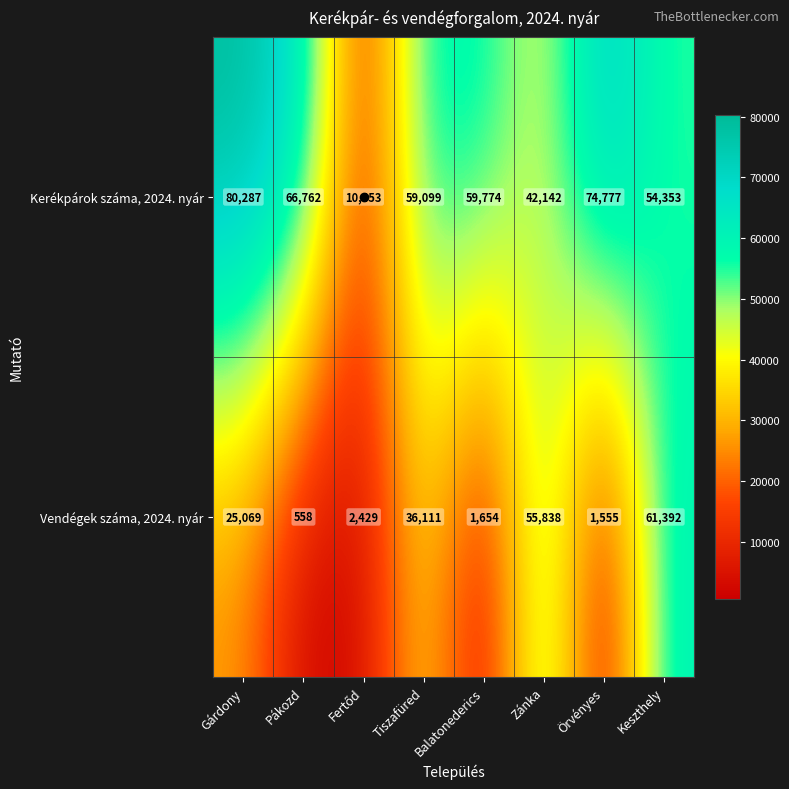

Which series has the largest total across all categories?

Kerékpárok száma, 2024. nyár